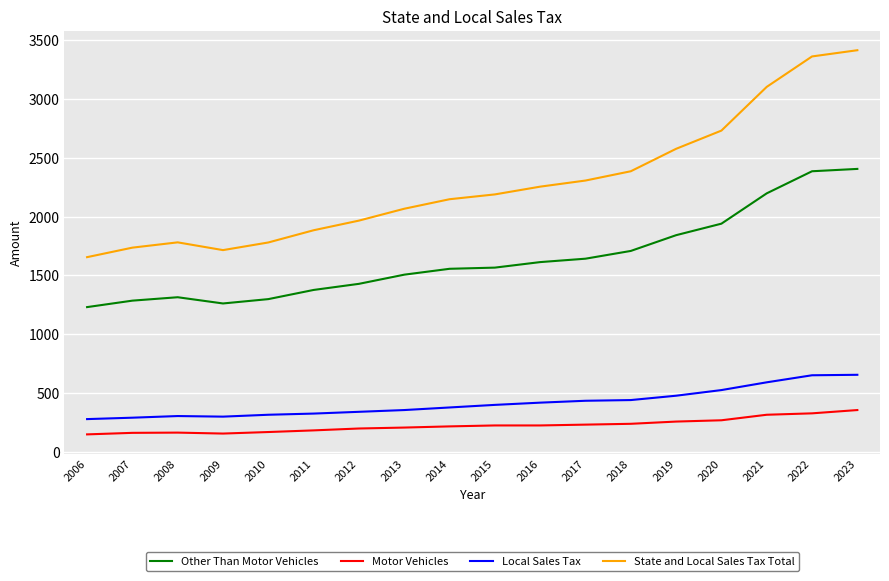

What is the maximum value shown in the chart?

3417